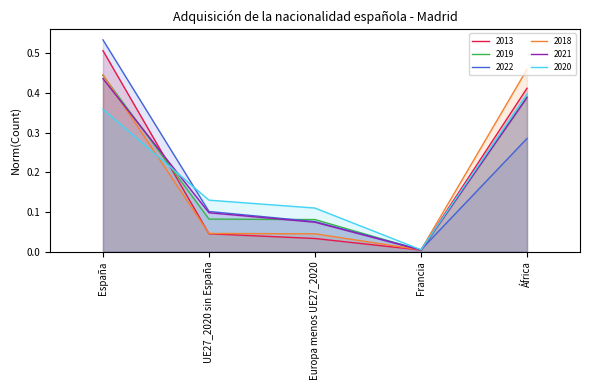

Where is the first local minimum for 2022?

Francia